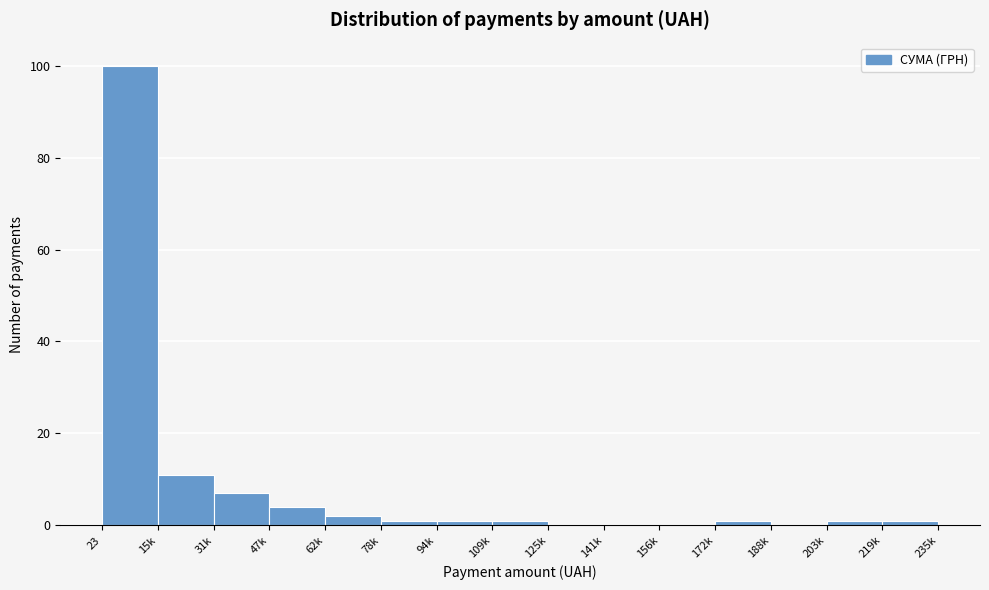

Reading left to right, what are all the values shown in this chart?

23=100	15k=11	31k=7	47k=4	62k=2	78k=1	94k=1	109k=1	125k=0	141k=0	156k=0	172k=1	188k=0	203k=1	219k=1